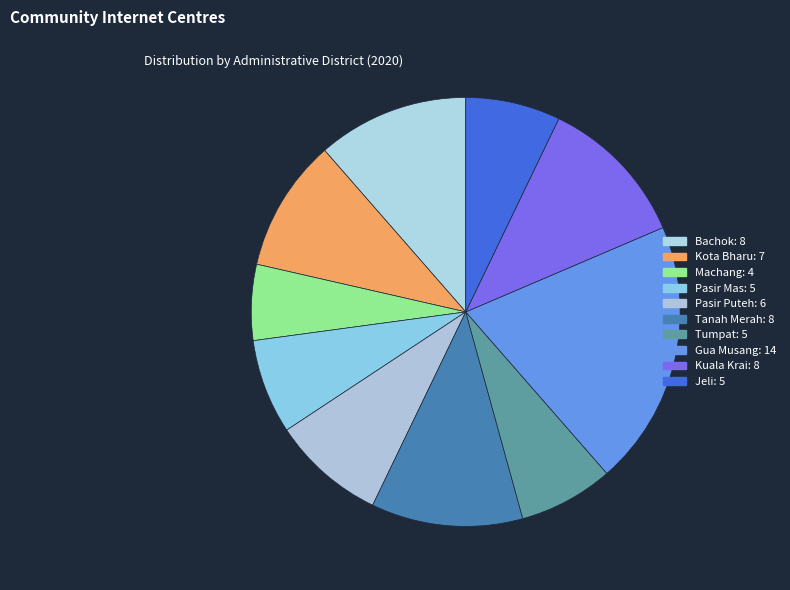

Is it true that Bachok is 11% of the pie?

True